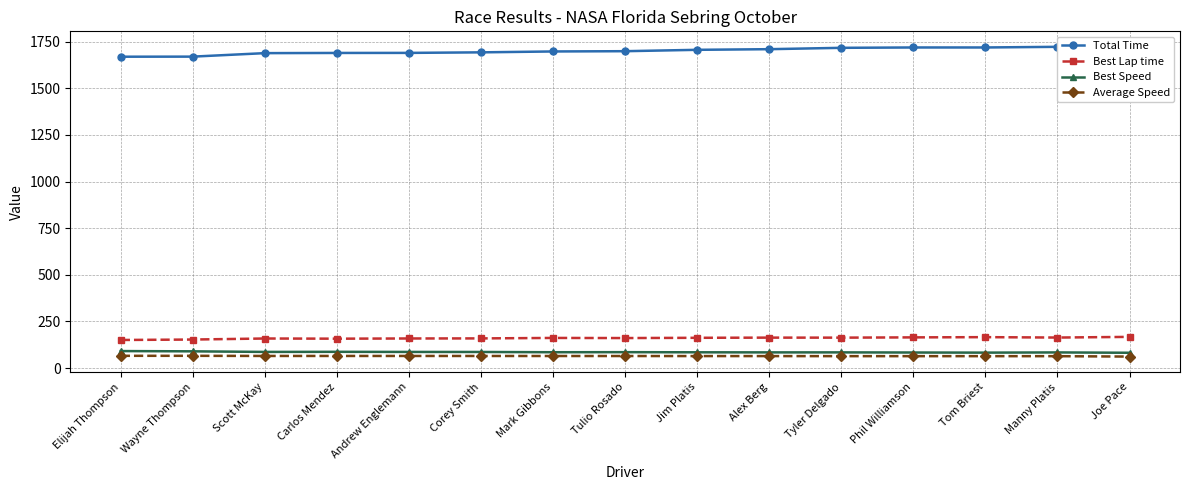

Reading right to left, list all the values displayed in this chart.

Total Time: 1557.5	1722.1	1718.6	1718.6	1716.7	1709.5	1706.0	1698.7	1697.3	1692.5	1689.6	1689.3	1688.3	1669.5	1669.1
Best Lap time: 167.0	163.4	165.6	164.4	162.9	163.1	162.1	160.7	161.4	158.9	158.5	157.4	158.3	152.8	150.4
Best Speed: 81.9	83.7	82.6	83.2	84.0	83.9	84.4	85.1	84.8	86.1	86.3	86.9	86.4	89.5	90.9
Average Speed: 61.5	63.5	63.7	63.7	63.7	64.0	64.1	64.4	64.5	64.7	64.8	64.8	64.8	65.6	65.6